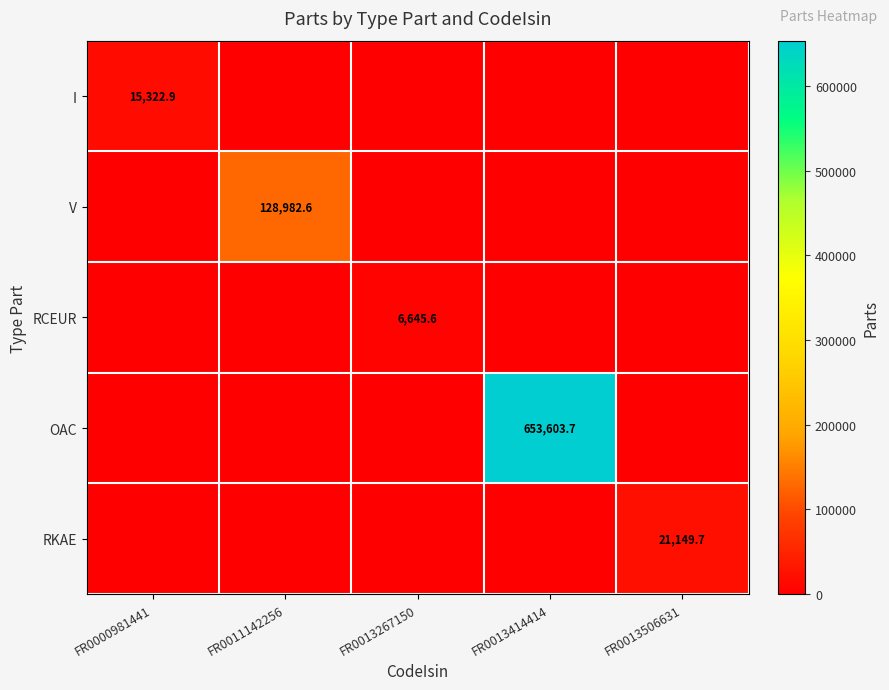

Is it true that I equals 5842.7 at FR0000981441?

False